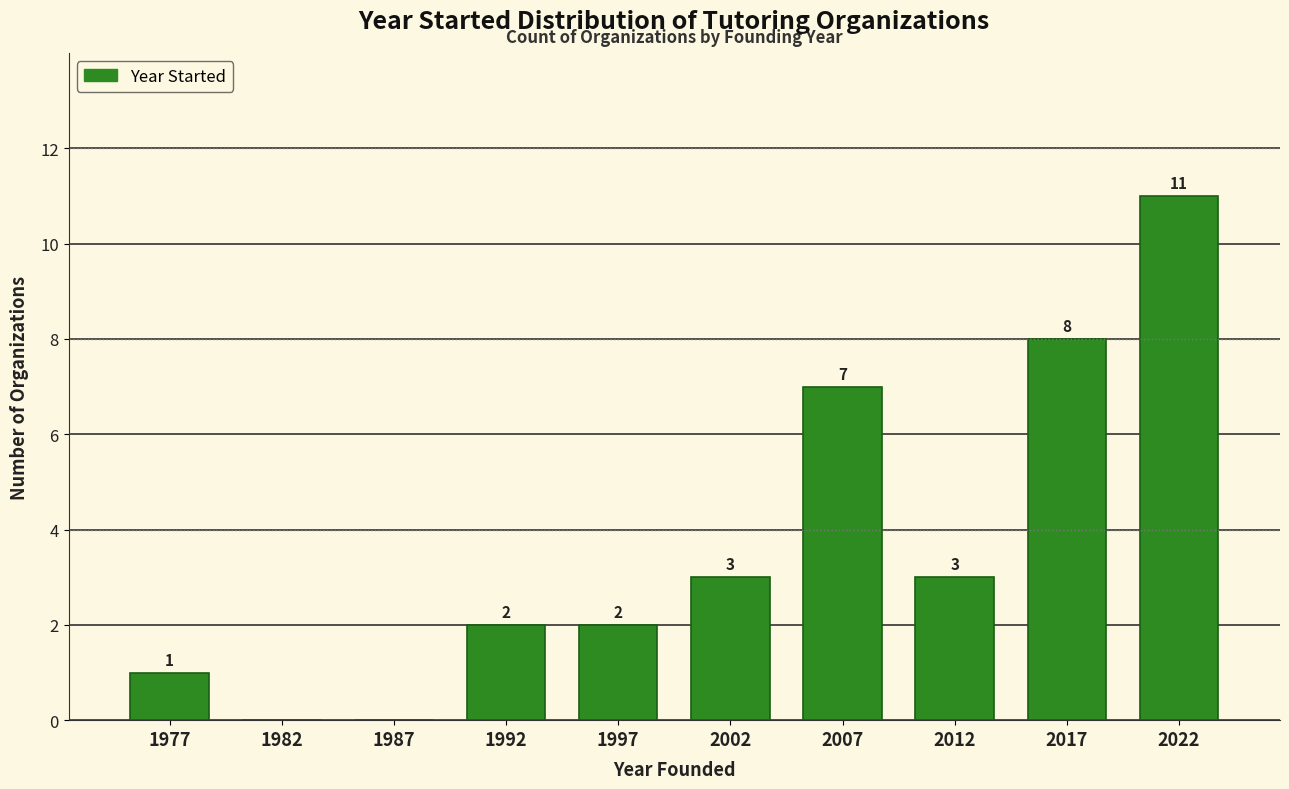

Over which range of the x-axis is the bar tallest?

2020 to 2025